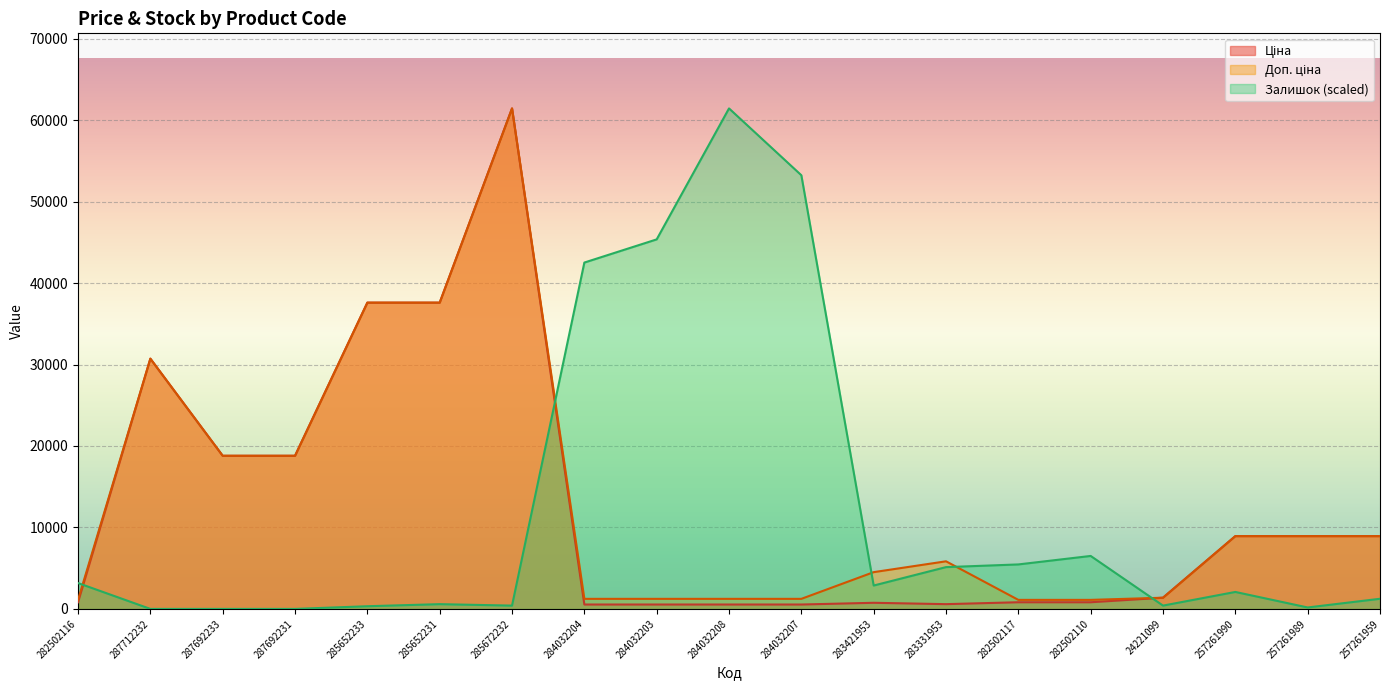

Which series has the largest total across all categories?

Доп. ціна